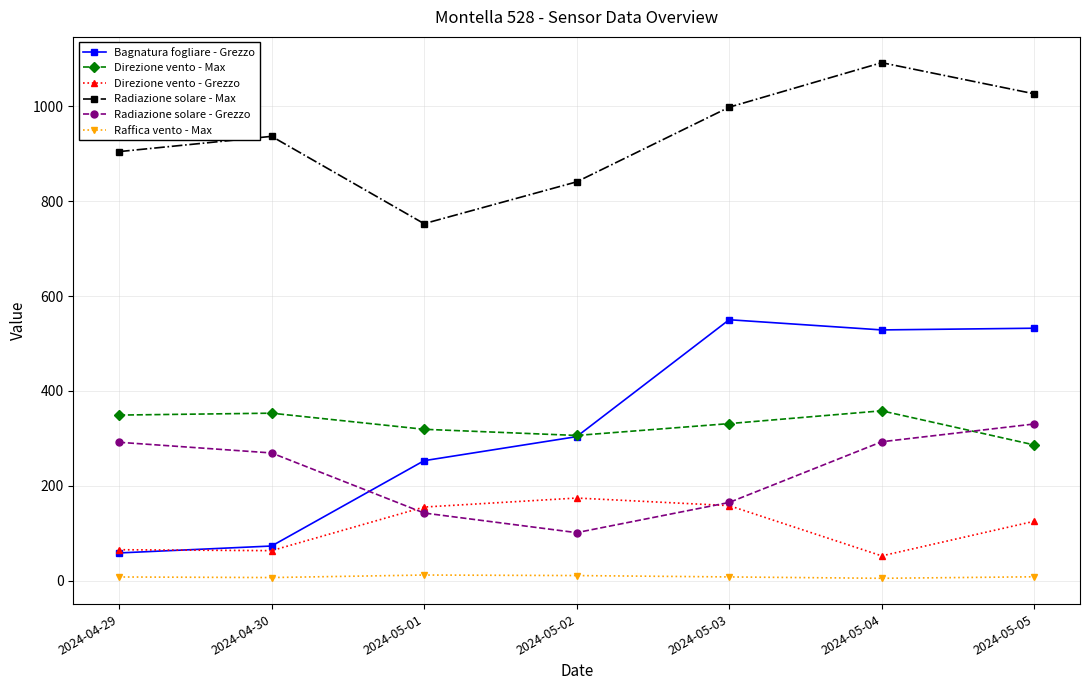

Read the Direzione vento - Grezzo value at 2024-05-03.

158.0